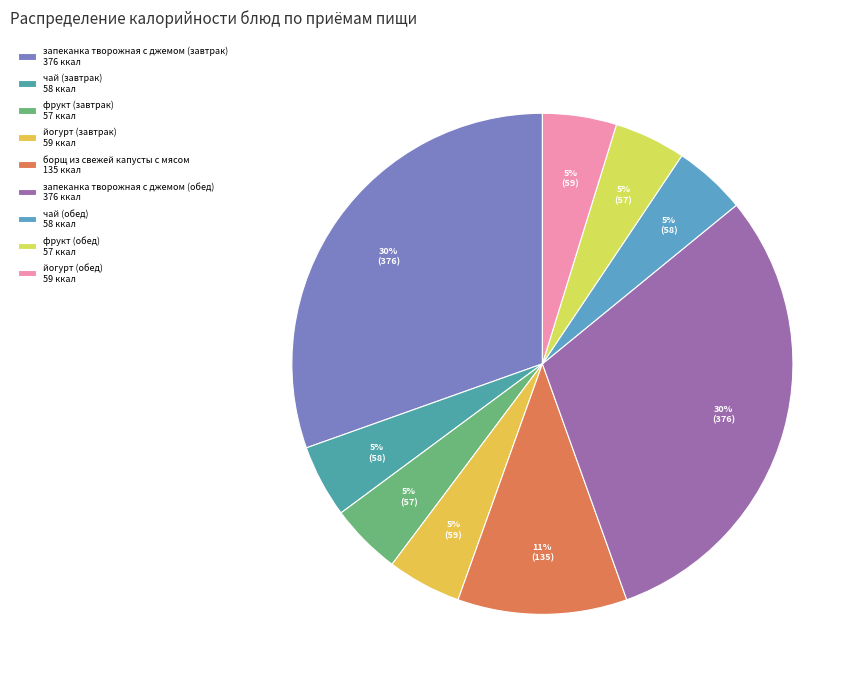

How many segments does this pie chart have?

9